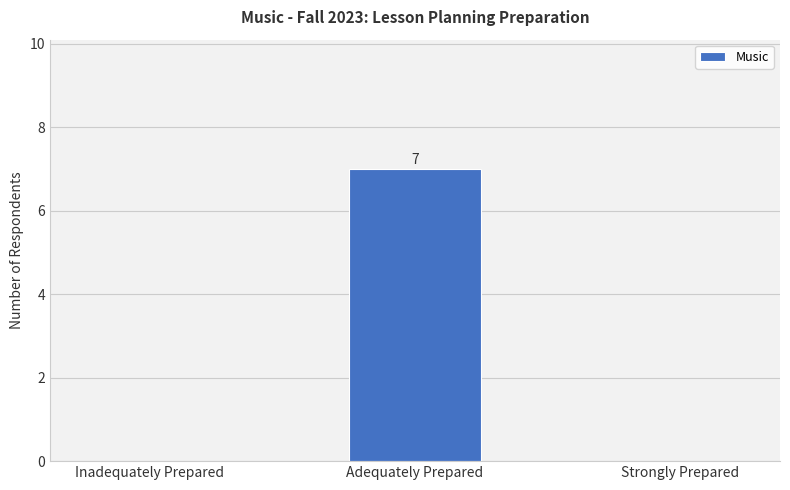

What is the greatest value displayed?

7